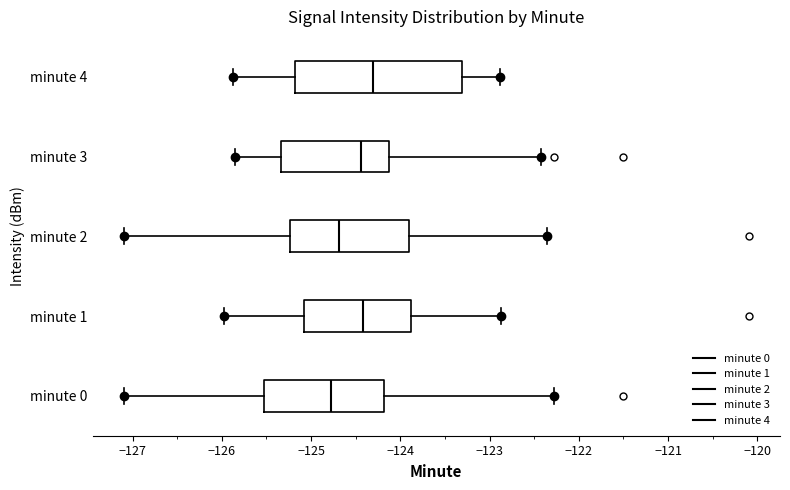

Where is the right edge of the box for minute 0 on the x-axis? The values are not printed on the chart, so give them approximately, as read against the axis.

-124.2